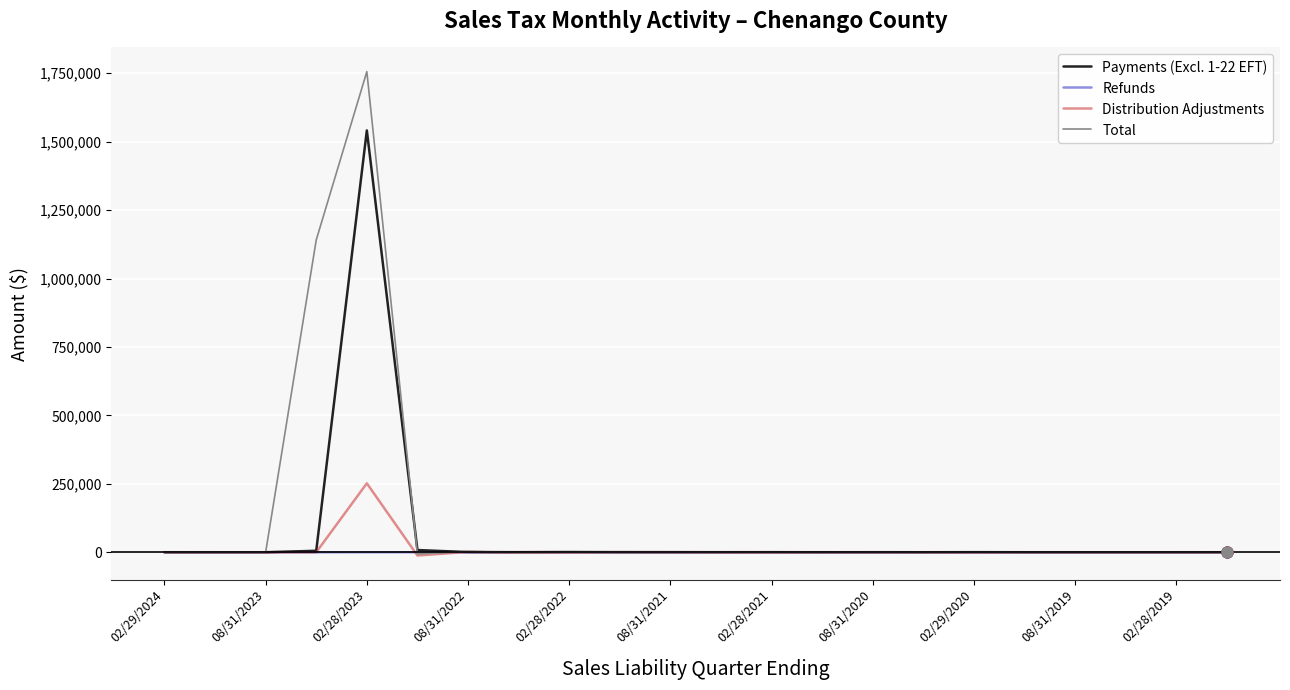

Which series has the widest spread of values?

Total